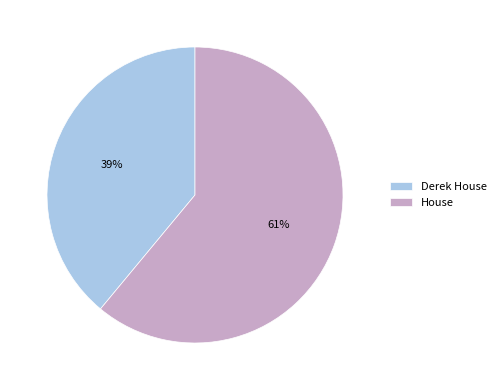

Does any single category account for the majority?

Yes